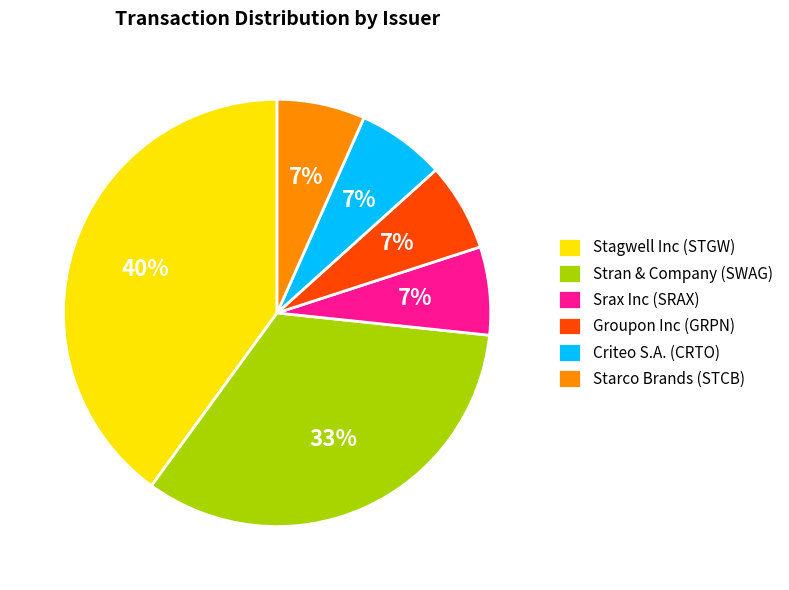

The Starco Brands (STCB) slice represents 7% of the pie. True or false?

True